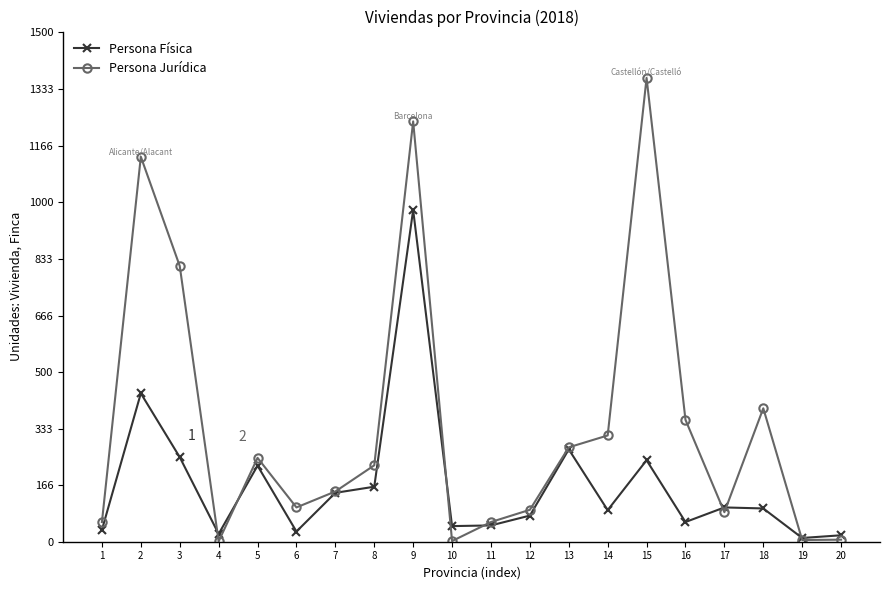

Which label corresponds to the largest value in the chart?

15